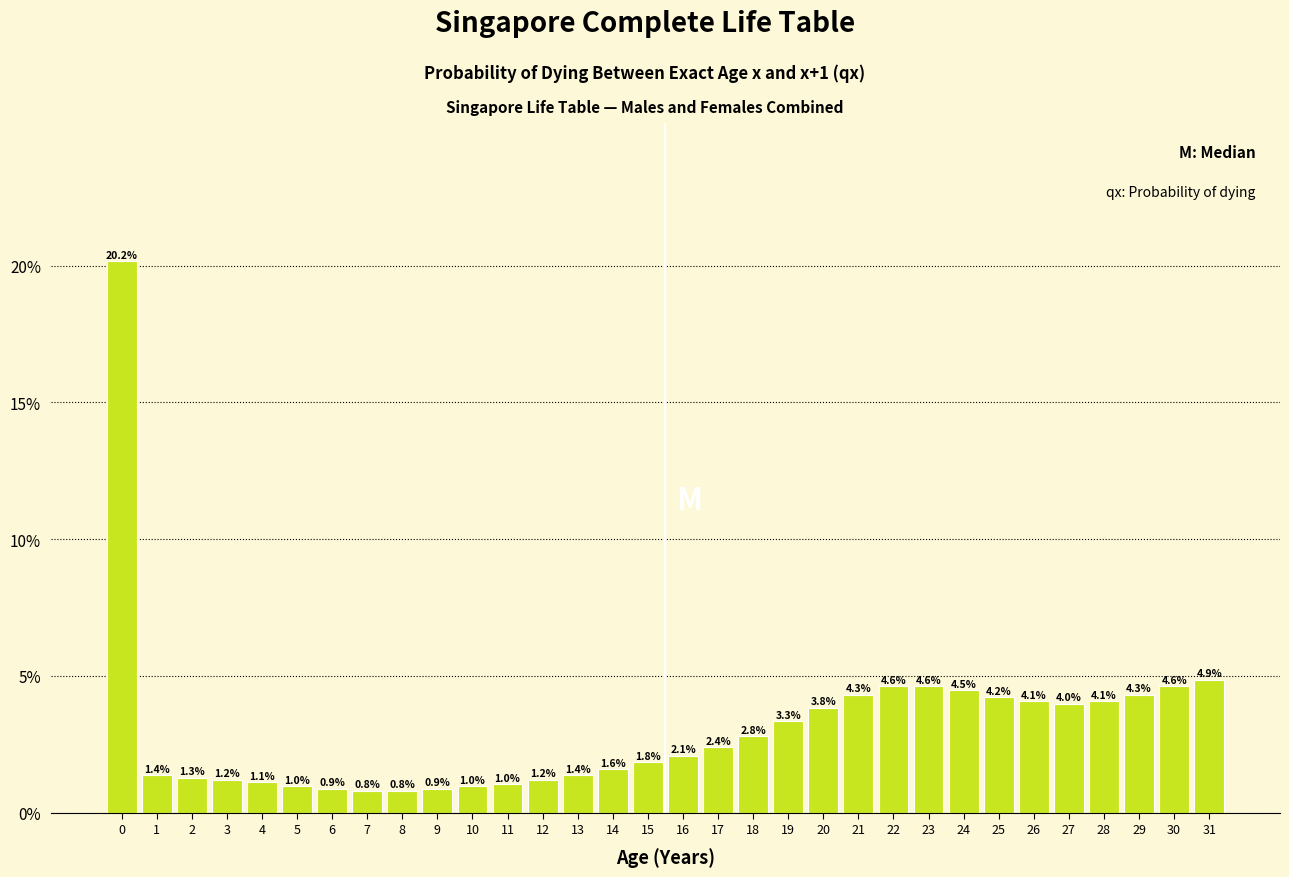

Reading left to right, transcribe all the data shown in this chart.

0=20.2	1=1.4	2=1.3	3=1.2	4=1.1	5=1.0	6=0.9	7=0.8	8=0.8	9=0.9	10=1.0	11=1.0	12=1.2	13=1.4	14=1.6	15=1.8	16=2.1	17=2.4	18=2.8	19=3.3	20=3.8	21=4.3	22=4.6	23=4.6	24=4.5	25=4.2	26=4.1	27=4.0	28=4.1	29=4.3	30=4.6	31=4.9